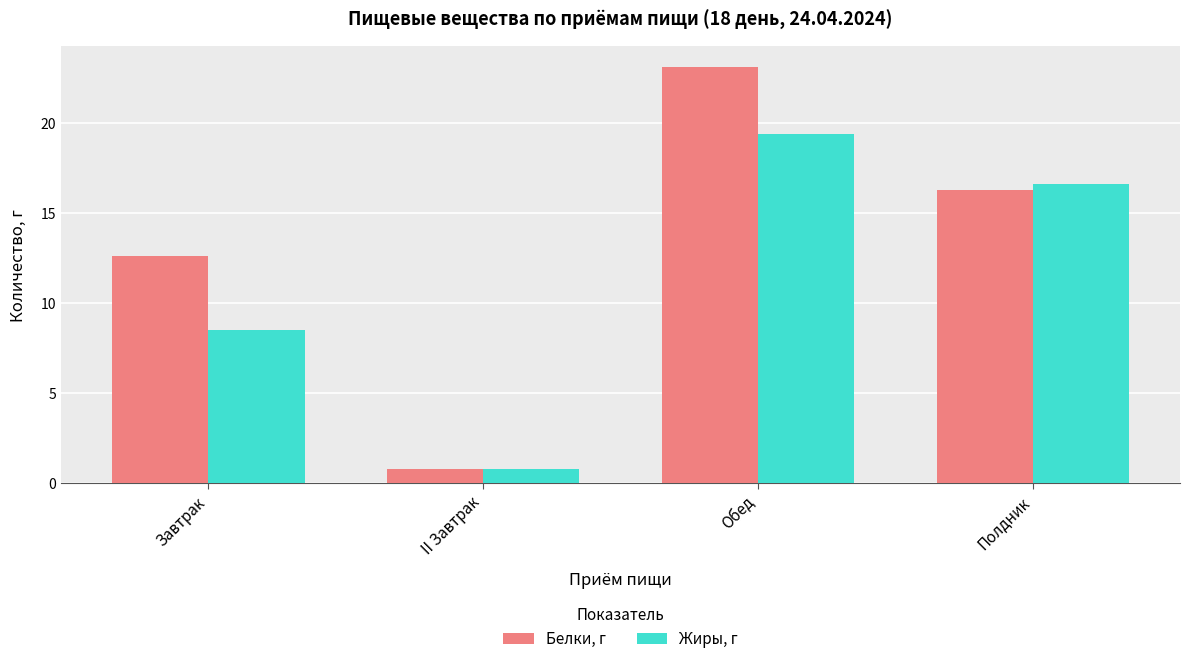

At how many categories does at least one series exceed 16?

2